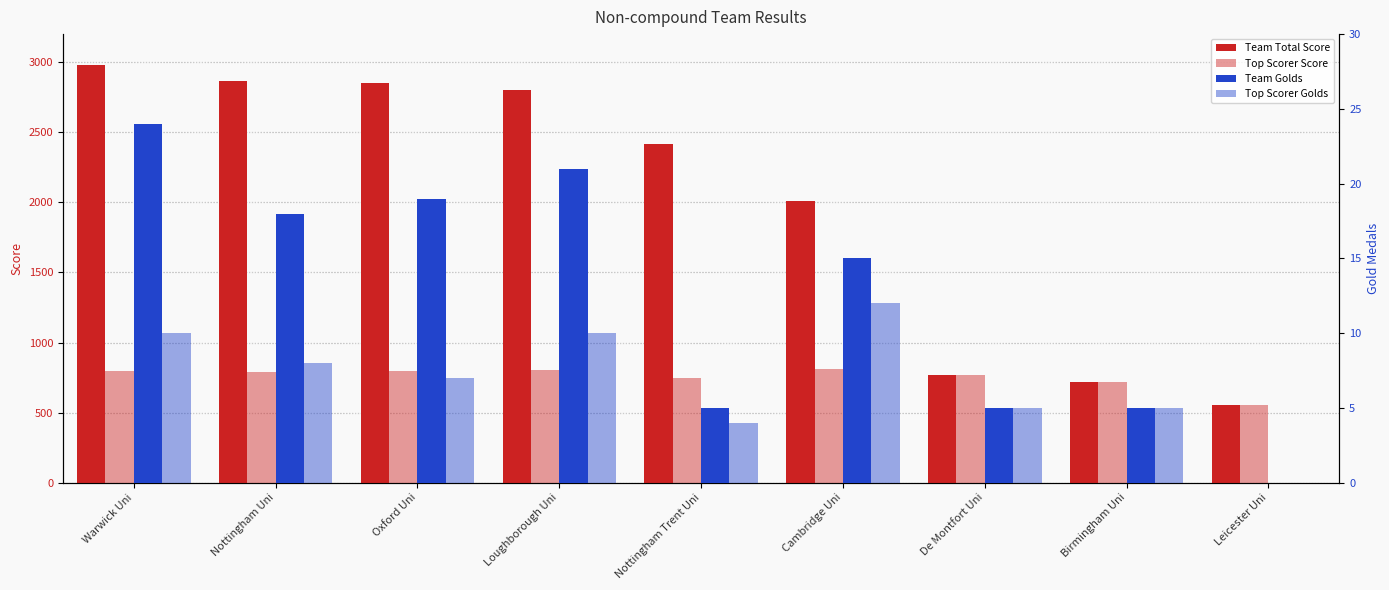

True or false: Team Total Score has a value of 765 at De Montfort Uni.

True